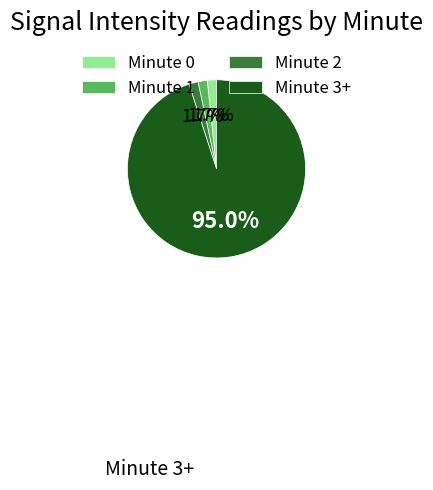

What percentage is the Minute 0 slice, to the nearest percent?

2%